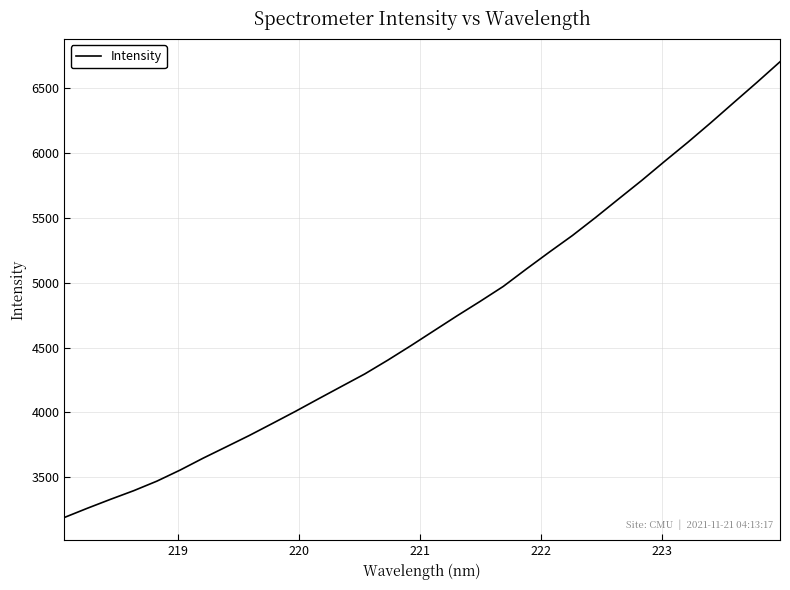

What is the difference between the maximum and minimum values?

3515.1